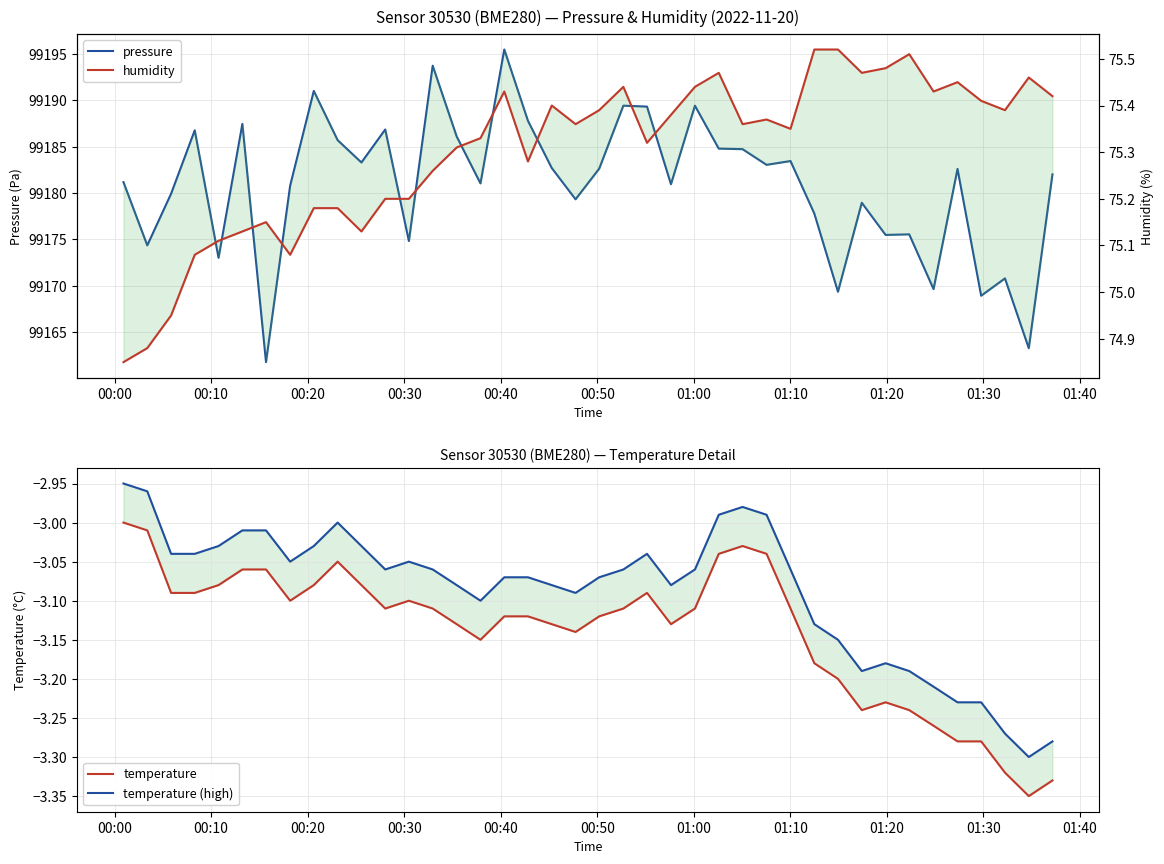

True or false: pressure has a value of 176687.2 at 18.

False